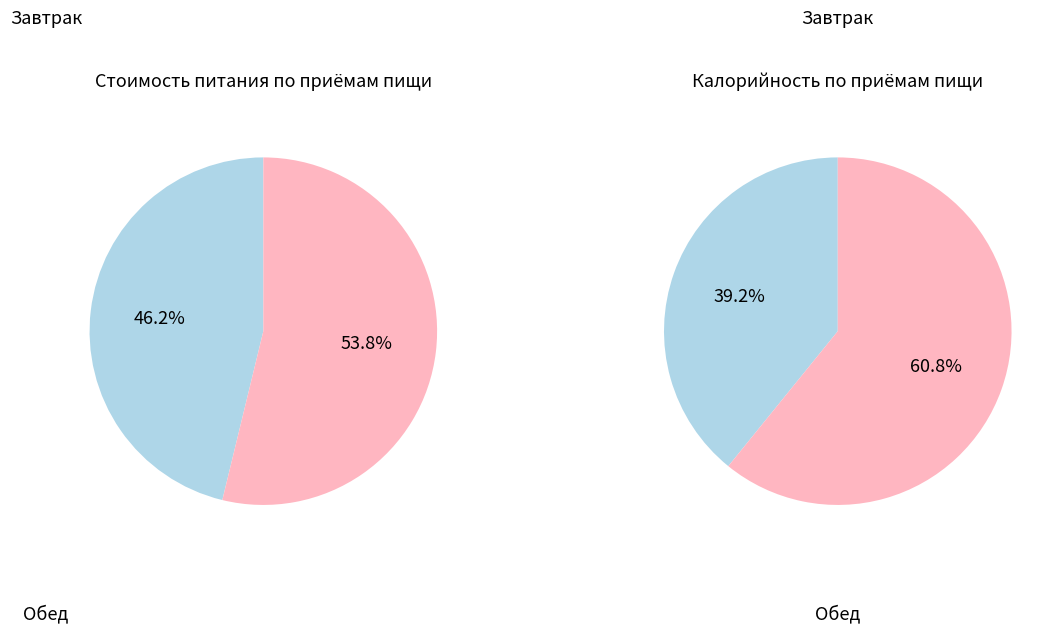

How many slices are in this pie chart?

2